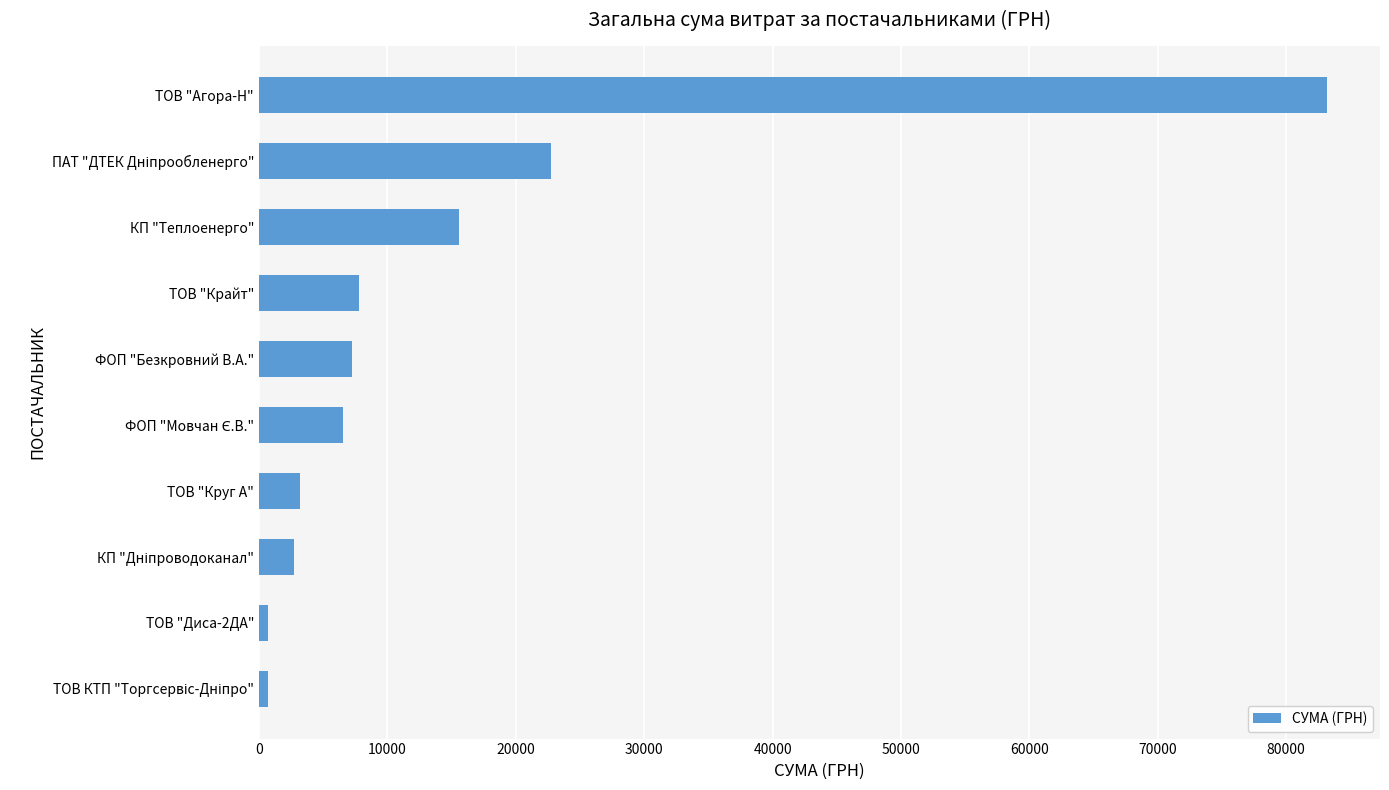

Which label corresponds to the largest value in the chart?

ТОВ "Агора-Н"